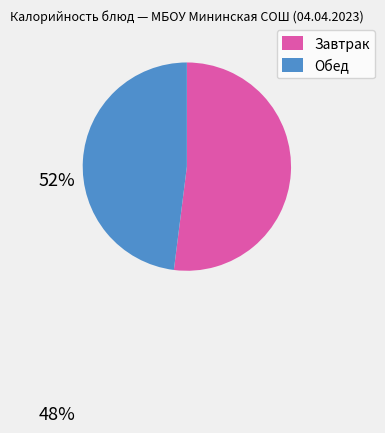

How many slices are in this pie chart?

2